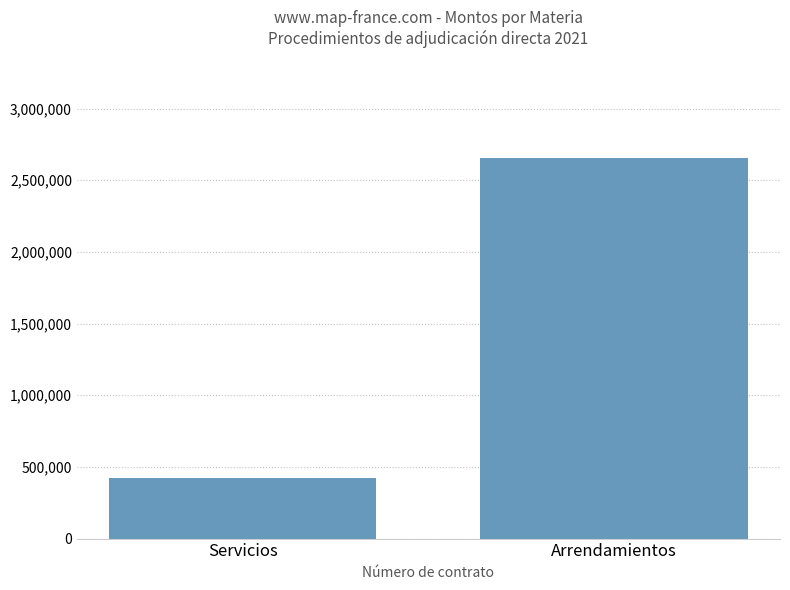

At which label is the value closest to 1538597?

Servicios